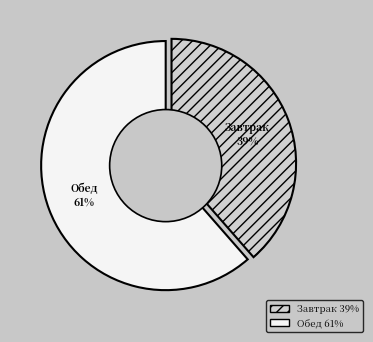

To the nearest percent, what percentage of the pie is Обед?

61%